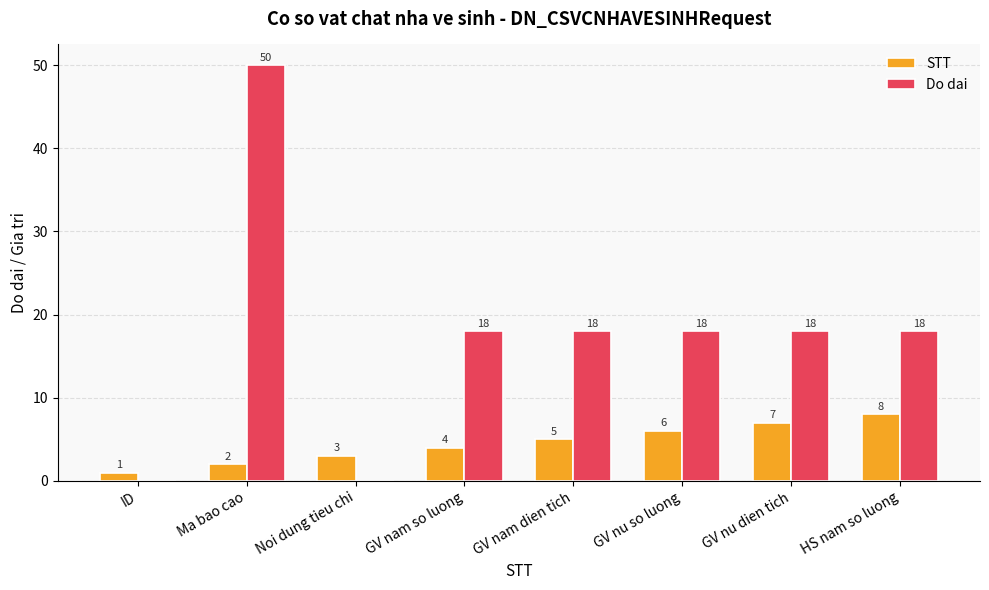

What is the highest value of the STT series?

8